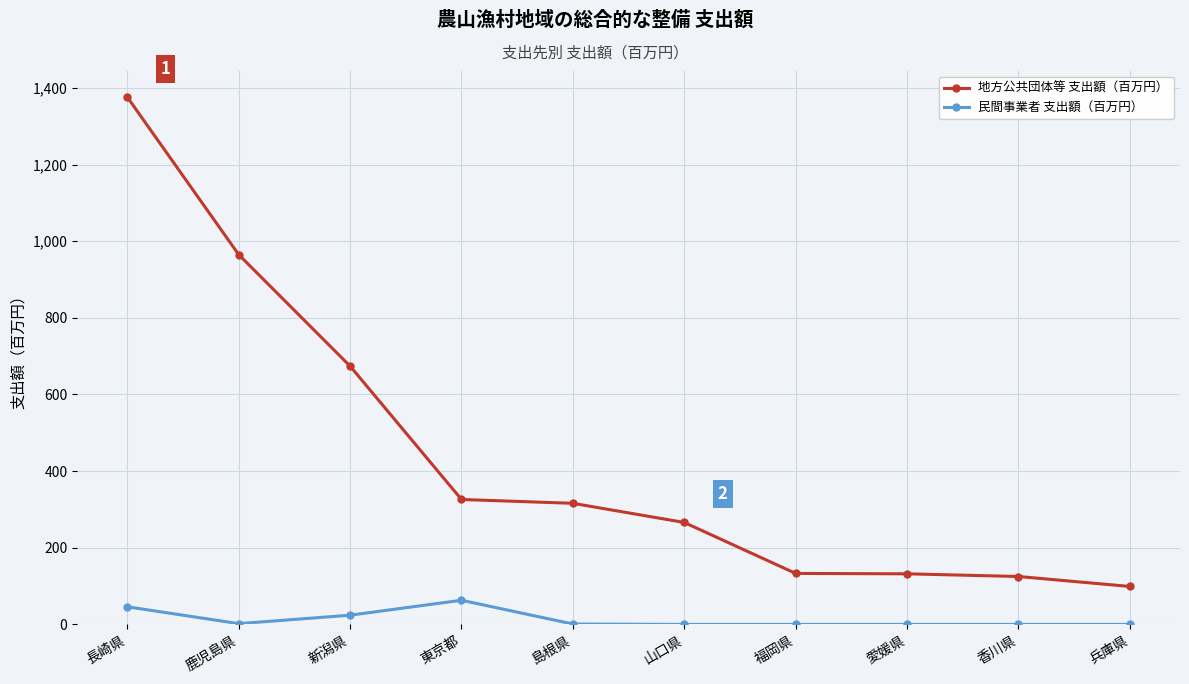

What is the label of the 8th point from the right?

新潟県